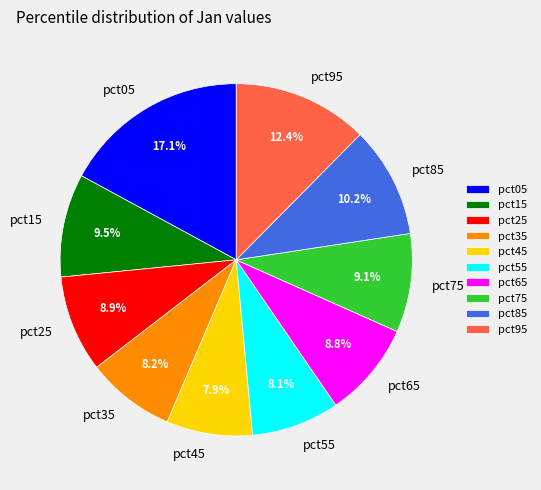

To the nearest percent, what is the difference between the largest and smallest slice percentages?

9%